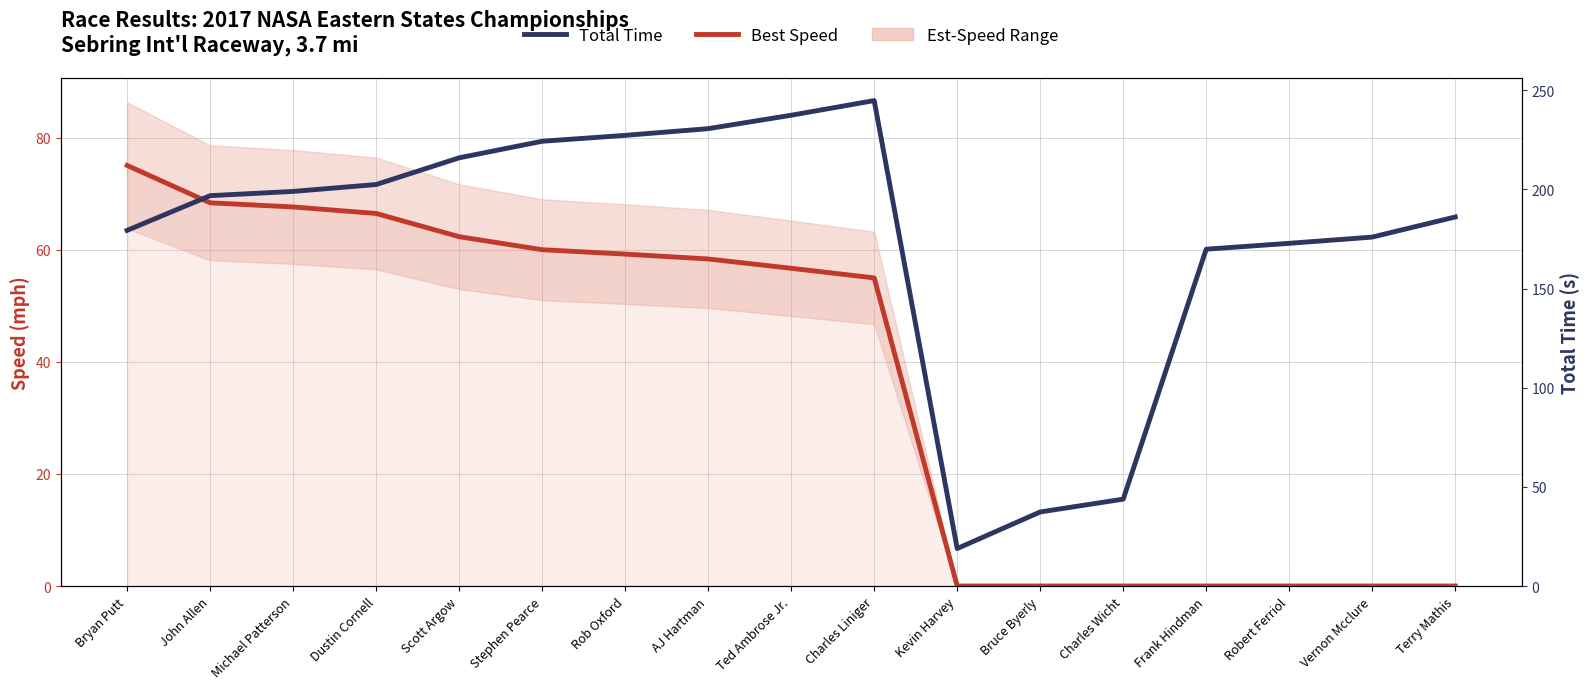

What is the difference between the highest and lowest values at John Allen?

128.5